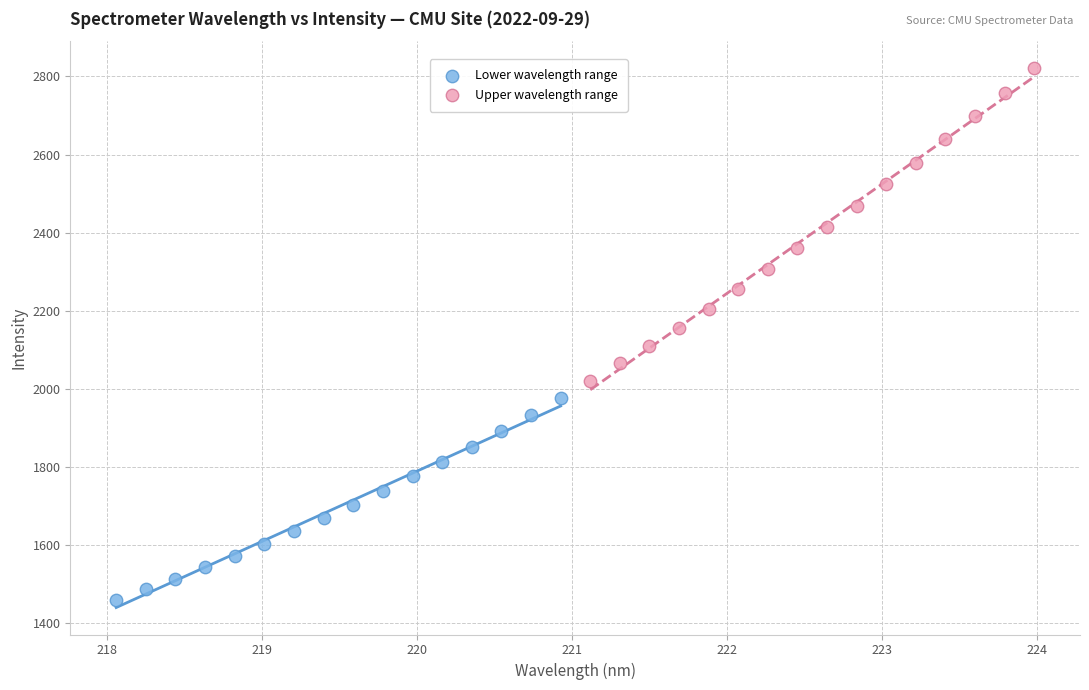

What are all the series names shown in the legend?

Lower wavelength range, Upper wavelength range